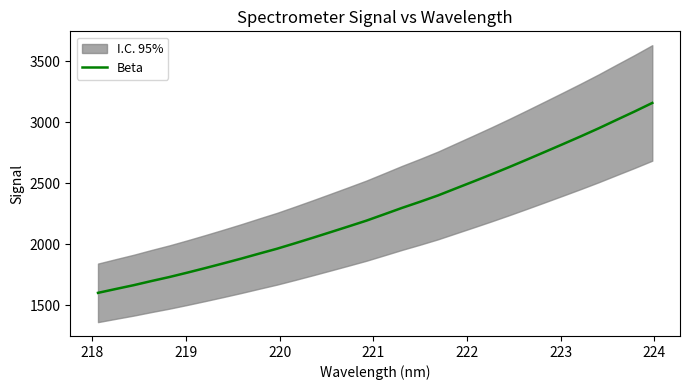

Reading left to right, what are all the values shown in this chart?

1601.3	1633.2	1664.4	1698.8	1731.6	1767.6	1804.8	1843.0	1882.1	1923.0	1963.3	2007.6	2053.1	2099.5	2146.3	2193.7	2246.0	2298.8	2348.5	2400.3	2458.1	2515.6	2573.9	2634.0	2695.9	2758.7	2821.9	2885.8	2951.6	3020.6	3088.8	3159.7